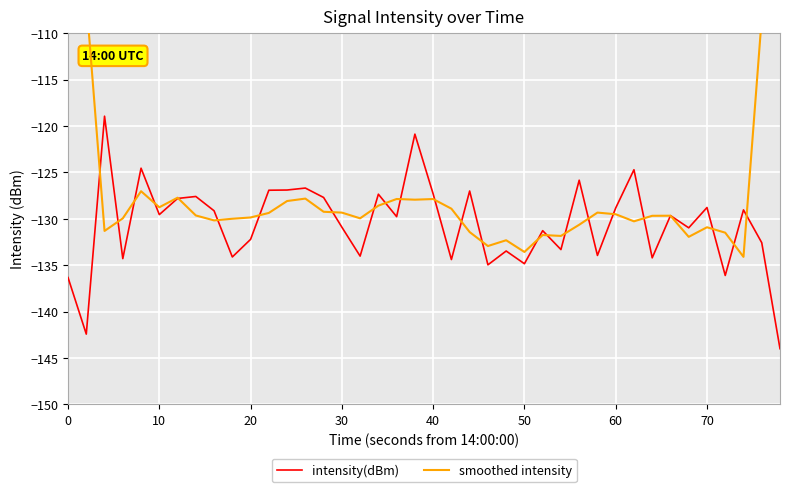

The value of intensity(dBm) at 30 is -130.9. True or false?

True